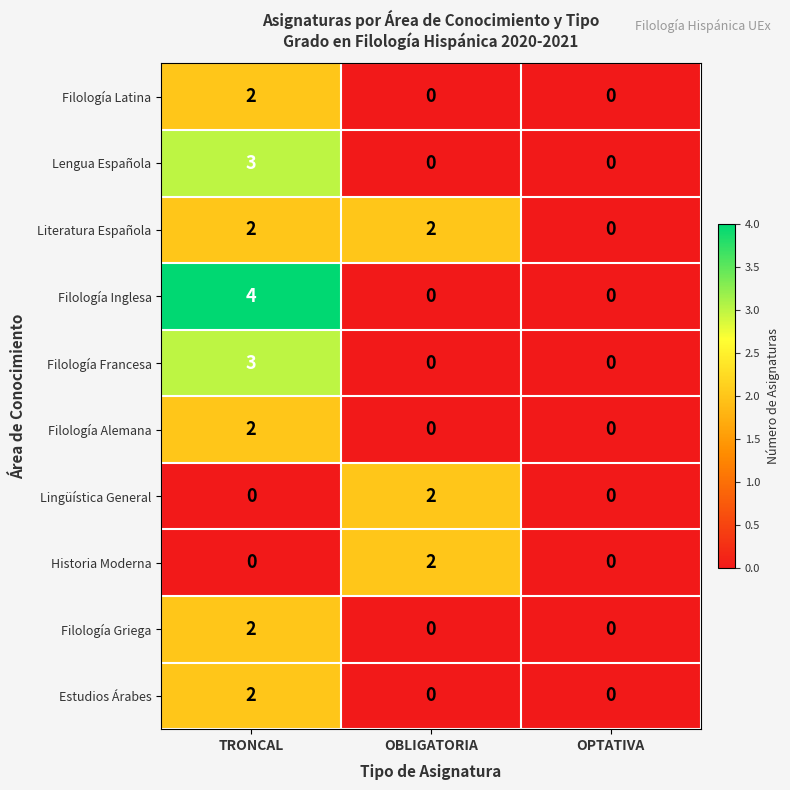

What is the maximum value shown in the chart?

4